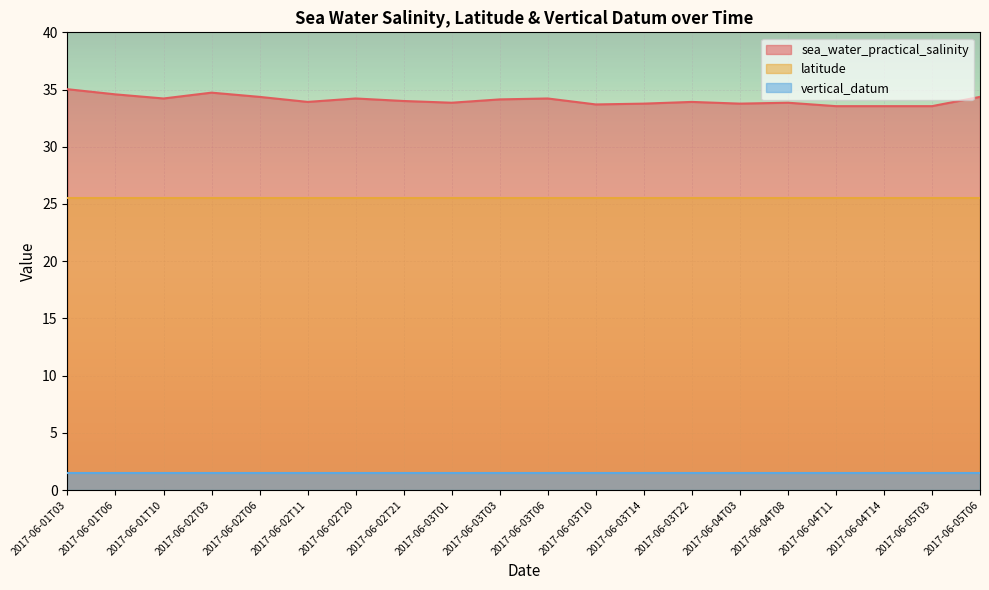

Reading left to right, extract all data points from this chart.

sea_water_practical_salinity: 2017-06-01T03=35.0	2017-06-01T06=34.6	2017-06-01T10=34.2	2017-06-02T03=34.7	2017-06-02T06=34.4	2017-06-02T11=33.9	2017-06-02T20=34.2	2017-06-02T21=34.0	2017-06-03T01=33.9	2017-06-03T03=34.1	2017-06-03T06=34.2	2017-06-03T10=33.7	2017-06-03T14=33.8	2017-06-03T22=33.9	2017-06-04T03=33.8	2017-06-04T08=33.9	2017-06-04T11=33.5	2017-06-04T14=33.5	2017-06-05T03=33.5	2017-06-05T06=34.4
latitude: 2017-06-01T03=25.6	2017-06-01T06=25.6	2017-06-01T10=25.6	2017-06-02T03=25.6	2017-06-02T06=25.6	2017-06-02T11=25.6	2017-06-02T20=25.6	2017-06-02T21=25.6	2017-06-03T01=25.6	2017-06-03T03=25.6	2017-06-03T06=25.6	2017-06-03T10=25.6	2017-06-03T14=25.6	2017-06-03T22=25.6	2017-06-04T03=25.6	2017-06-04T08=25.6	2017-06-04T11=25.6	2017-06-04T14=25.6	2017-06-05T03=25.6	2017-06-05T06=25.6
vertical_datum: 2017-06-01T03=1.5	2017-06-01T06=1.5	2017-06-01T10=1.5	2017-06-02T03=1.5	2017-06-02T06=1.5	2017-06-02T11=1.5	2017-06-02T20=1.5	2017-06-02T21=1.5	2017-06-03T01=1.5	2017-06-03T03=1.5	2017-06-03T06=1.5	2017-06-03T10=1.5	2017-06-03T14=1.5	2017-06-03T22=1.5	2017-06-04T03=1.5	2017-06-04T08=1.5	2017-06-04T11=1.5	2017-06-04T14=1.5	2017-06-05T03=1.5	2017-06-05T06=1.5